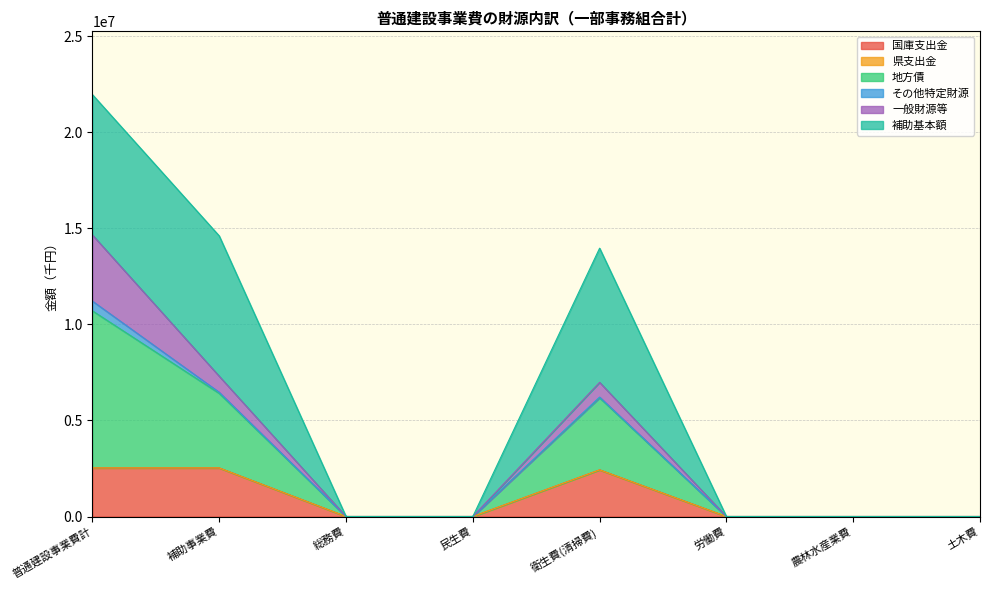

At which label does 地方債 reach its minimum?

総務費